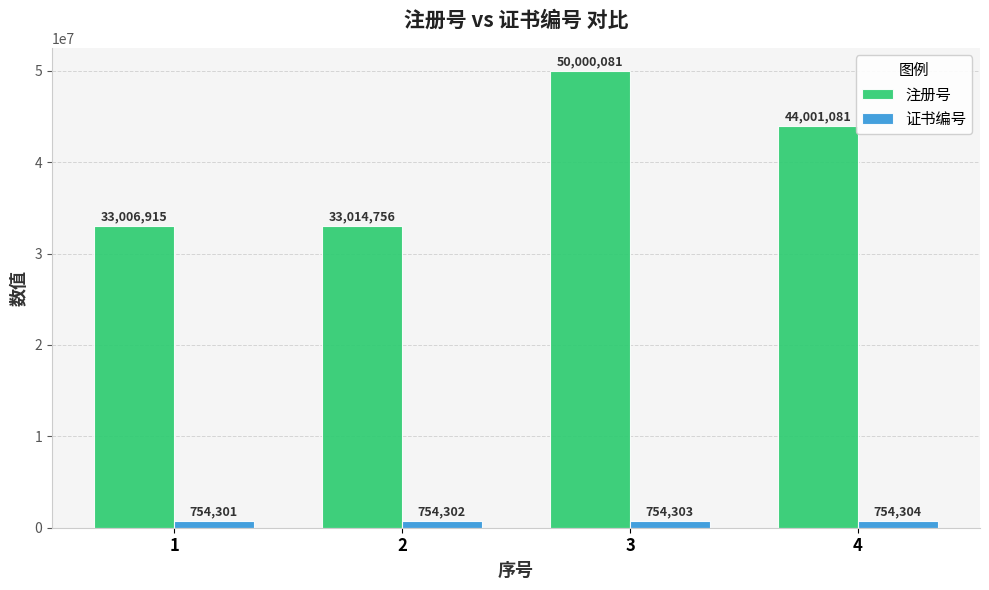

Is the value of 注册号 at 4 greater than the value of 证书编号 at 2?

Yes